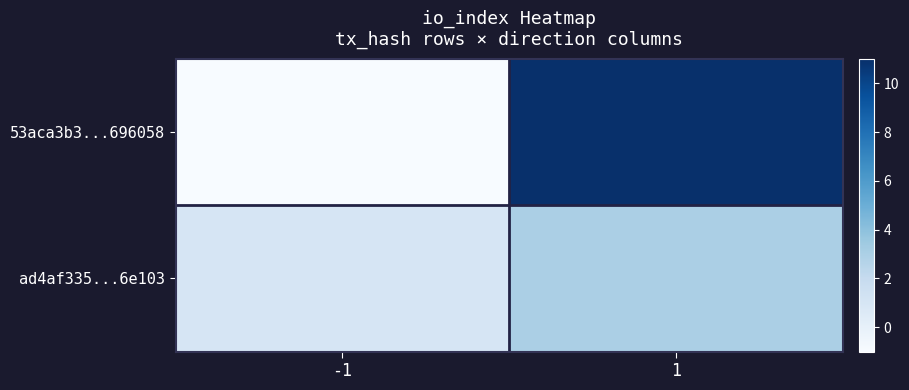

What is the minimum value shown in the chart?

-1